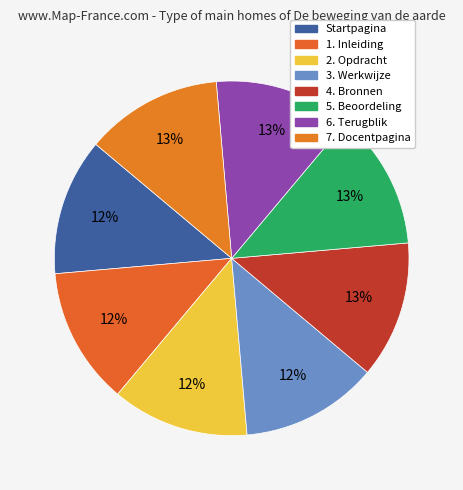

How many slices are in this pie chart?

8